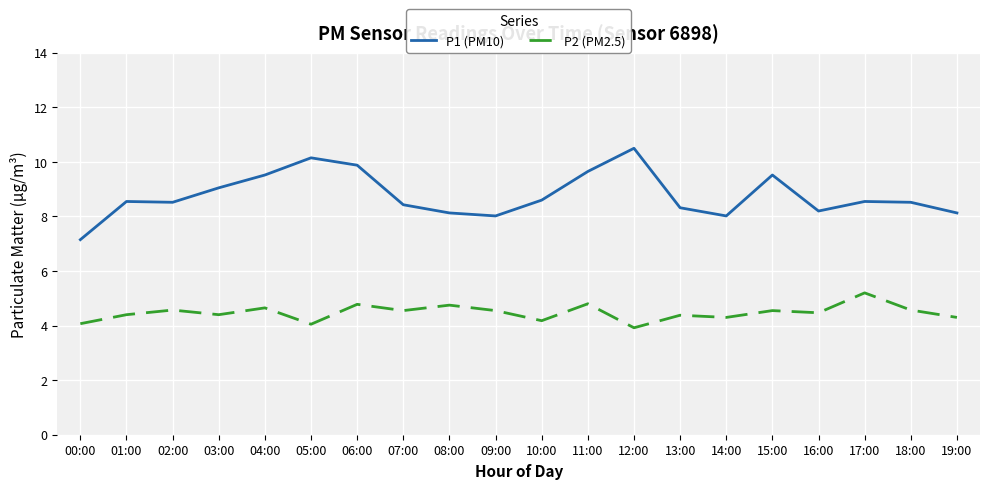

True or false: P1 (PM10) has a value of 9.5 at 04:00.

True